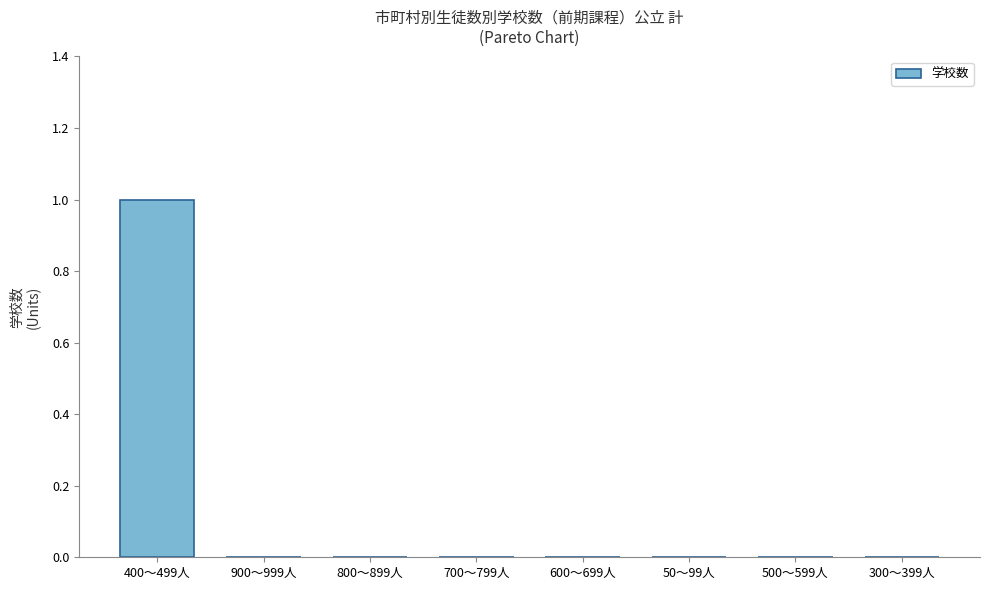

Reading left to right, extract all data points from this chart.

400～499人=1	900～999人=0	800～899人=0	700～799人=0	600～699人=0	50～99人=0	500～599人=0	300～399人=0